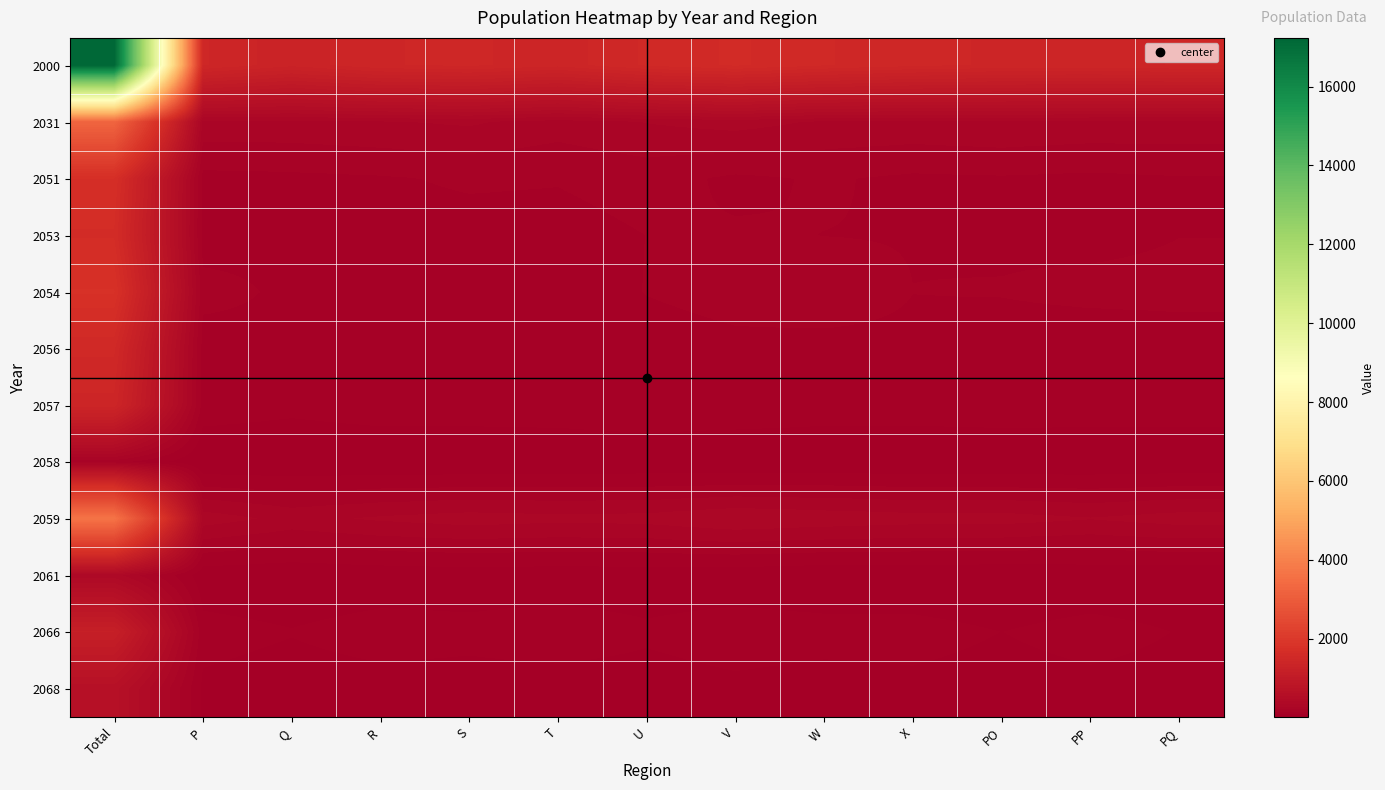

Reading right to left, transcribe all the data shown in this chart.

2000: PQ=1426	PP=1407	PO=1413	X=1441	W=1497	V=1570	U=1502	T=1382	S=1438	R=1417	Q=1308	P=1432	Total=17233
2031: PQ=259	PP=261	PO=274	X=263	W=270	V=307	U=282	T=246	S=290	R=274	Q=260	P=259	Total=3245
2051: PQ=140	PP=131	PO=138	X=133	W=151	V=132	U=171	T=149	S=153	R=138	Q=130	P=125	Total=1691
2053: PQ=144	PP=134	PO=138	X=142	W=144	V=151	U=145	T=120	S=122	R=121	Q=134	P=122	Total=1617
2054: PQ=155	PP=155	PO=147	X=145	W=173	V=159	U=146	T=118	S=133	R=140	Q=135	P=162	Total=1768
2056: PQ=126	PP=119	PO=123	X=134	W=129	V=135	U=126	T=116	S=114	R=132	Q=133	P=119	Total=1506
2057: PQ=114	PP=115	PO=121	X=115	W=111	V=128	U=134	T=117	S=117	R=115	Q=96	P=117	Total=1400
2058: PQ=18	PP=18	PO=12	X=12	W=19	V=10	U=18	T=18	S=11	R=14	Q=14	P=12	Total=176
2059: PQ=311	PP=283	PO=308	X=308	W=322	V=340	U=305	T=299	S=312	R=290	Q=257	P=316	Total=3651
2061: PQ=30	PP=30	PO=23	X=27	W=25	V=34	U=38	T=36	S=39	R=34	Q=24	P=34	Total=374
2066: PQ=75	PP=100	PO=77	X=100	W=102	V=112	U=89	T=115	S=97	R=108	Q=81	P=103	Total=1159
2068: PQ=54	PP=61	PO=52	X=62	W=51	V=62	U=48	T=48	S=50	R=51	Q=44	P=63	Total=646